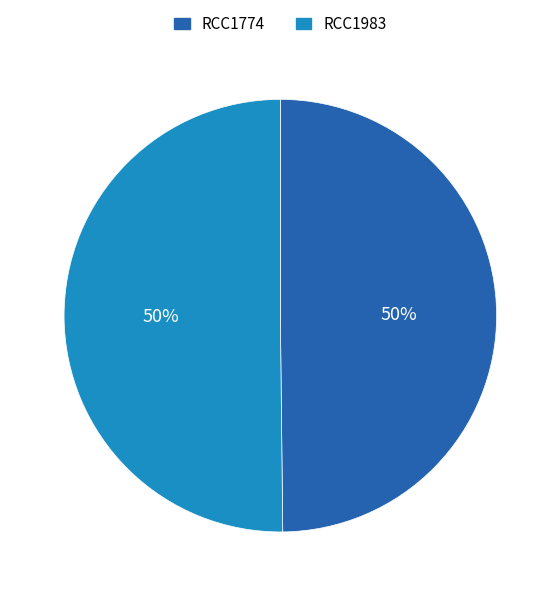

Approximately how many times larger is the value at RCC1983 compared to RCC1774?

1.0